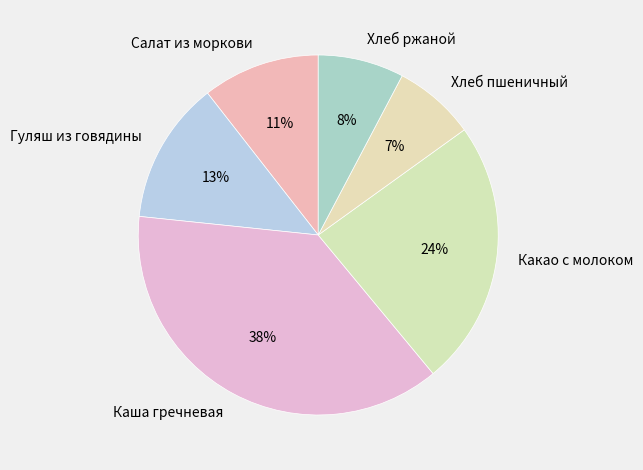

To the nearest percent, what is the combined percentage of Хлеб пшеничный and Какао с молоком?

31%